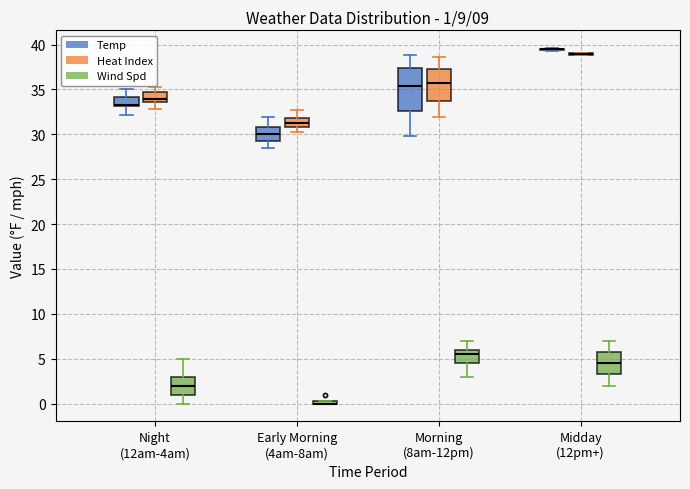

Which box is the tallest, from its lower edge to its upper edge?

Morning (8am-12pm) (Temp)